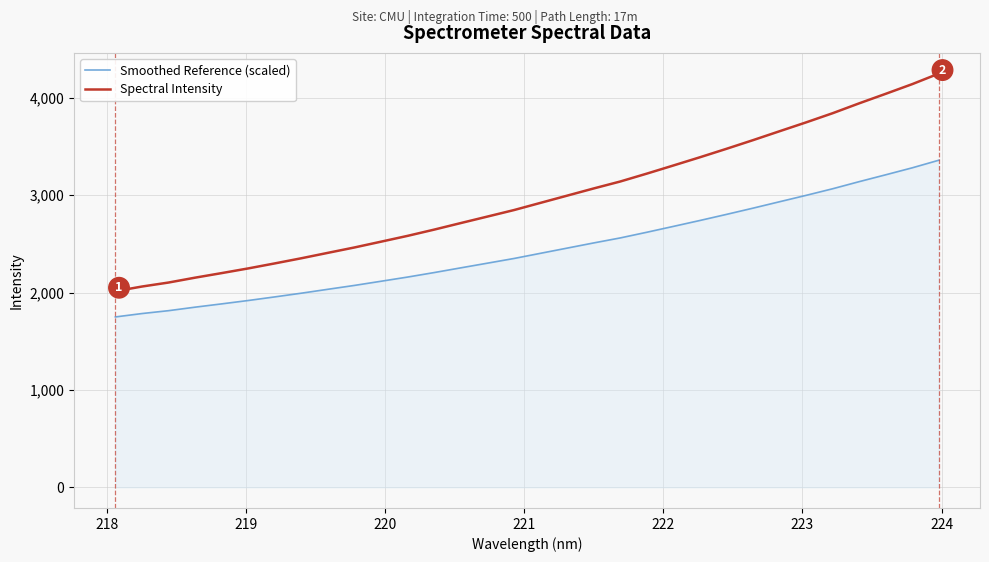

True or false: Spectral Intensity and Smoothed Reference (scaled) intersect in this chart.

False